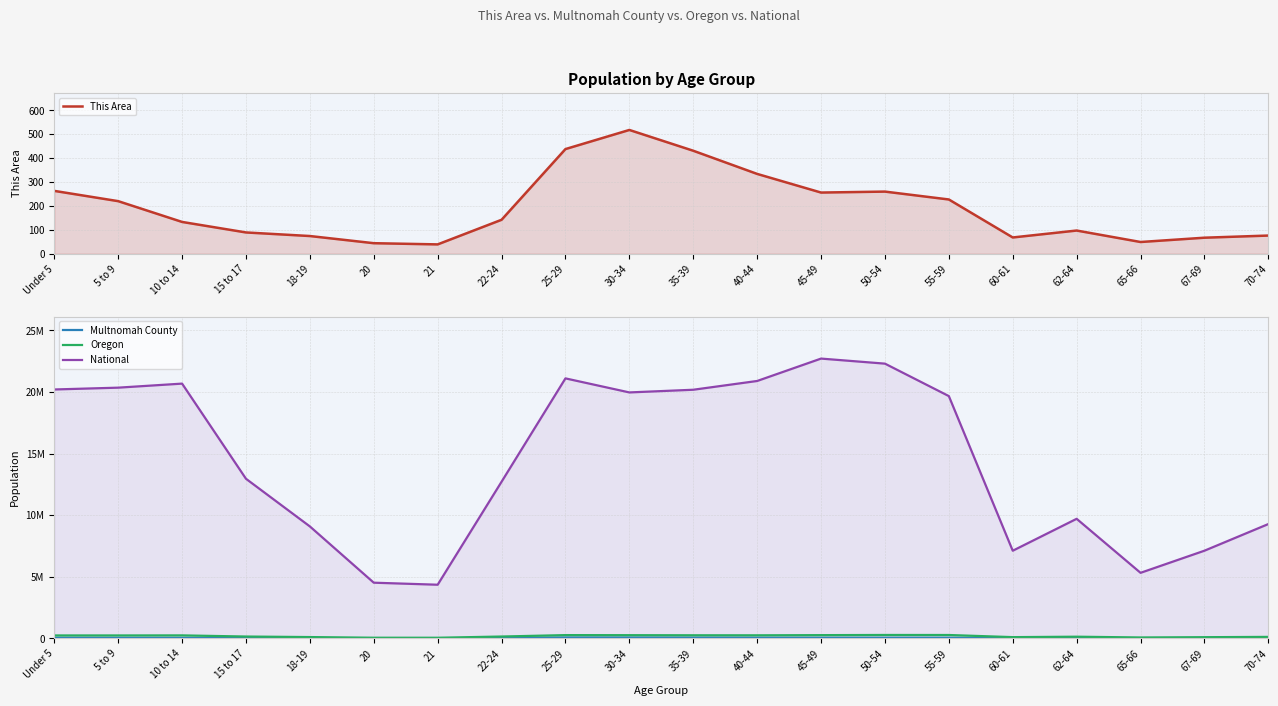

The value of National at 62-64 is 4919084. True or false?

False